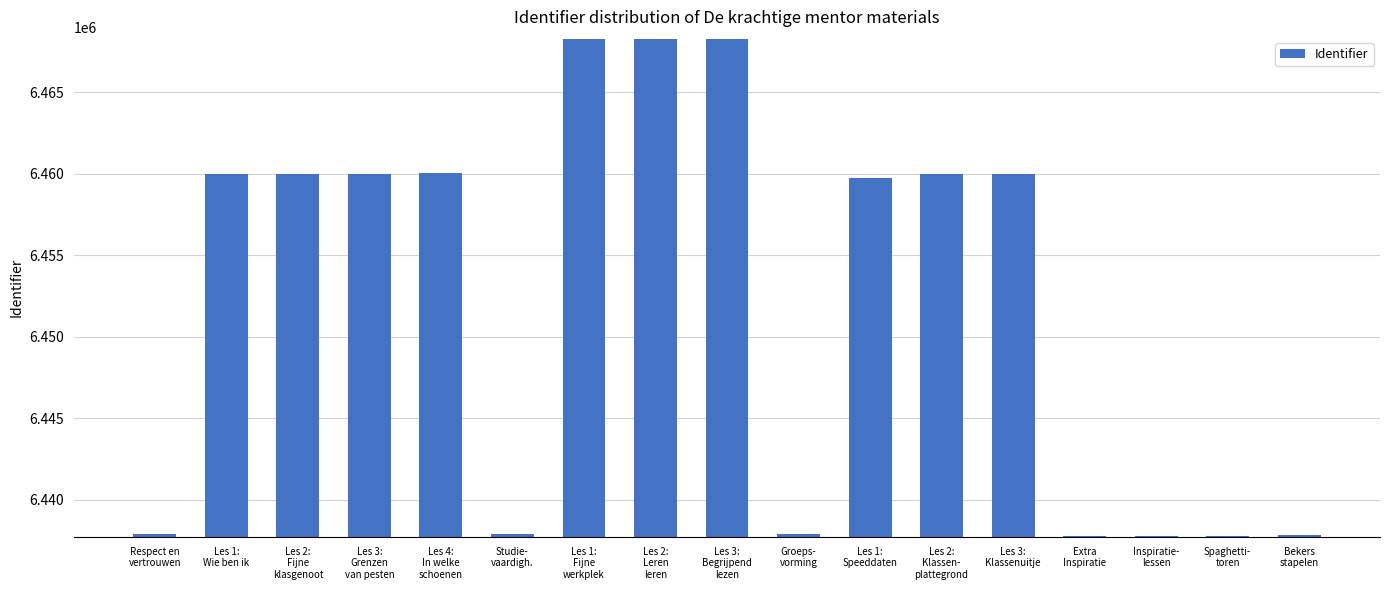

What is the value of the 16th bar from the left?

6437771